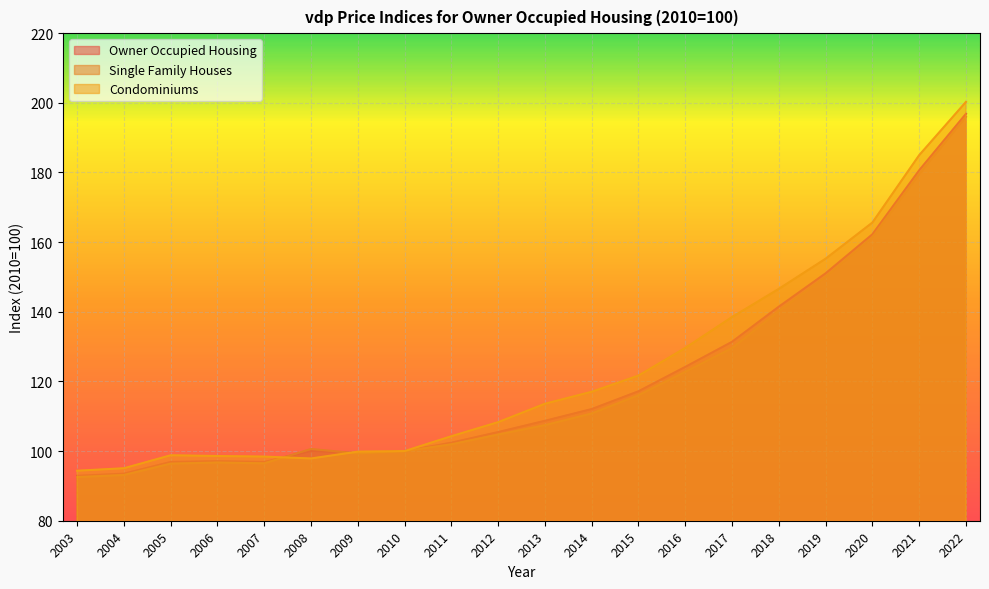

Reading right to left, extract all data points from this chart.

Owner Occupied Housing: 2022=196.8	2021=180.6	2020=162.2	2019=151.0	2018=141.5	2017=131.4	2016=124.2	2015=117.2	2014=112.1	2013=108.7	2012=105.5	2011=102.4	2010=100.0	2009=99.4	2008=100.0	2007=96.9	2006=97.1	2005=96.9	2004=93.5	2003=92.9
Single Family Houses: 2022=196.0	2021=179.5	2020=161.4	2019=150.0	2018=140.2	2017=129.6	2016=122.8	2015=116.0	2014=110.8	2013=107.5	2012=104.7	2011=101.9	2010=100.0	2009=99.3	2008=100.6	2007=96.5	2006=96.7	2005=96.4	2004=93.1	2003=92.5
Condominiums: 2022=200.3	2021=185.0	2020=165.6	2019=155.2	2018=146.6	2017=138.5	2016=129.6	2015=121.7	2014=117.0	2013=113.6	2012=108.3	2011=104.3	2010=100.0	2009=99.8	2008=97.9	2007=98.4	2006=98.6	2005=98.8	2004=95.1	2003=94.4